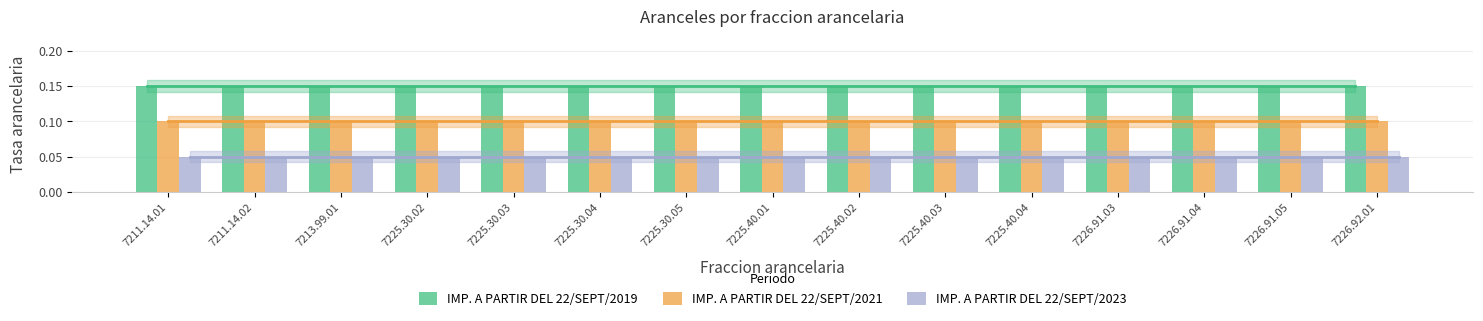

Does the chart contain stacked bars?

No